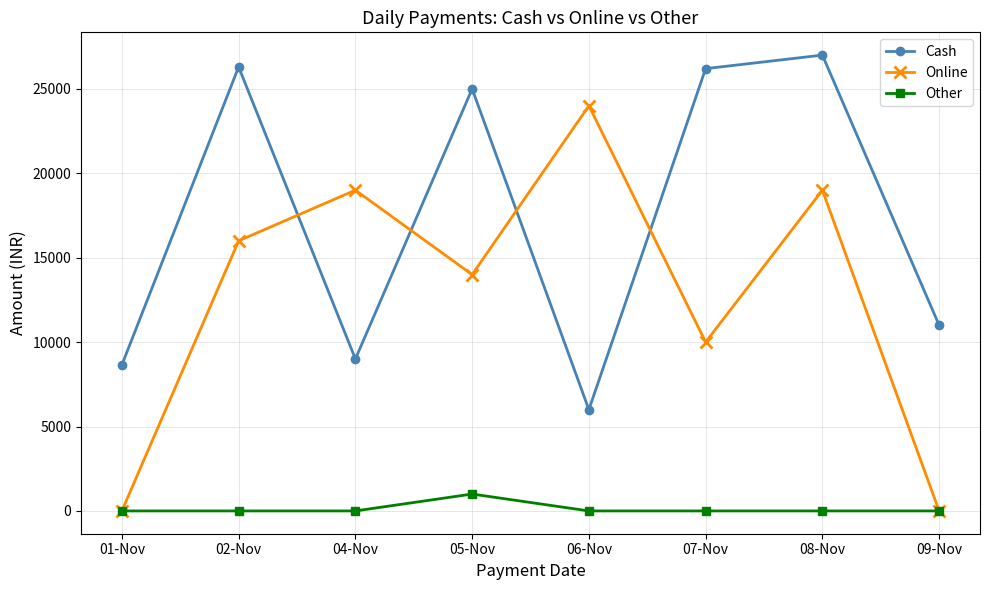

Where is the first local minimum for Cash?

04-Nov